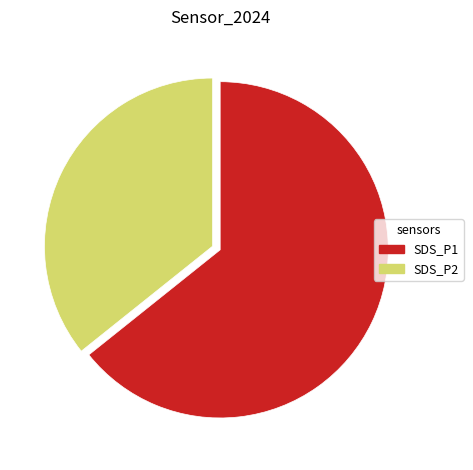

The SDS_P2 slice represents 36% of the pie. True or false?

True